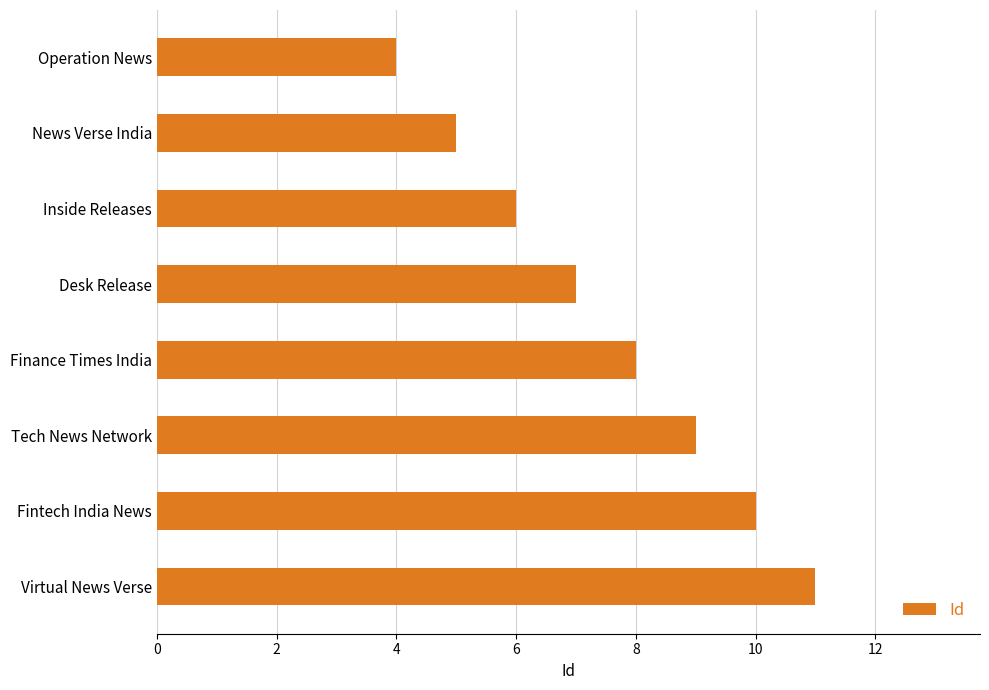

The value at Tech News Network is 4. True or false?

False